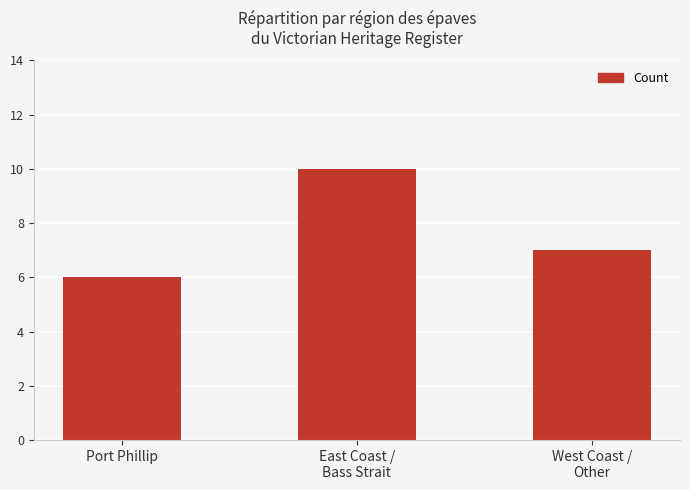

How many bars are there in total?

3